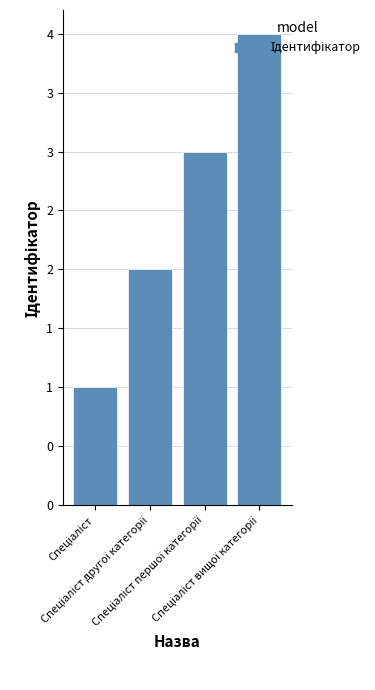

The value at Спеціаліст is 1. True or false?

False